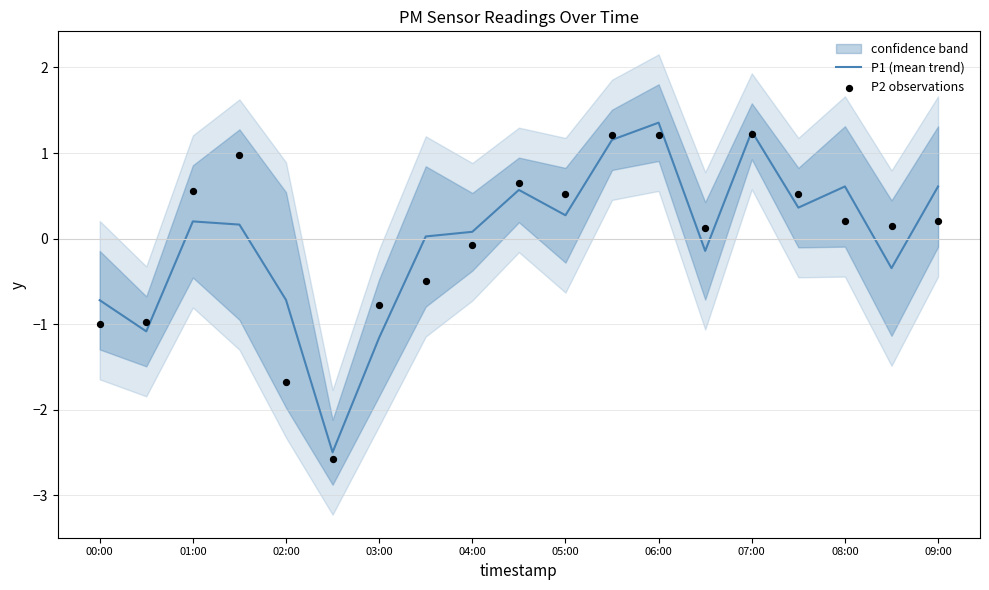

Which series contains the lowest Y value?

P2 observations